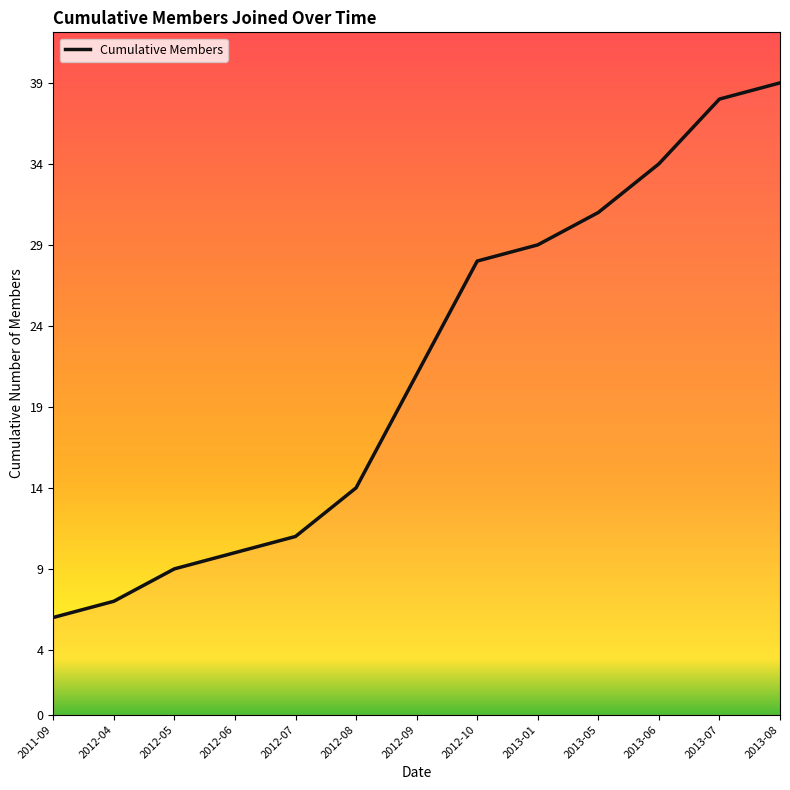

Reading left to right, list all the values displayed in this chart.

6	7	9	10	11	14	21	28	29	31	34	38	39